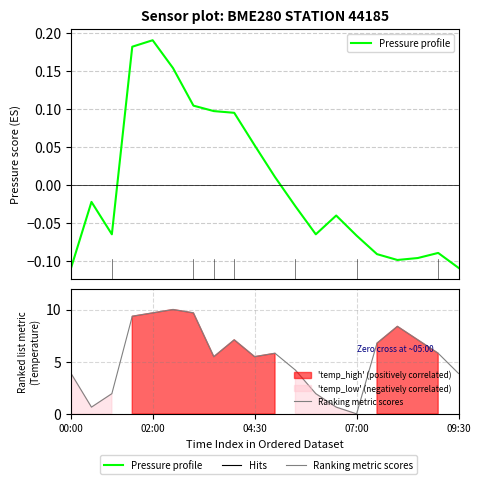

What is the difference between the maximum and minimum values in the Pressure profile series?

0.3